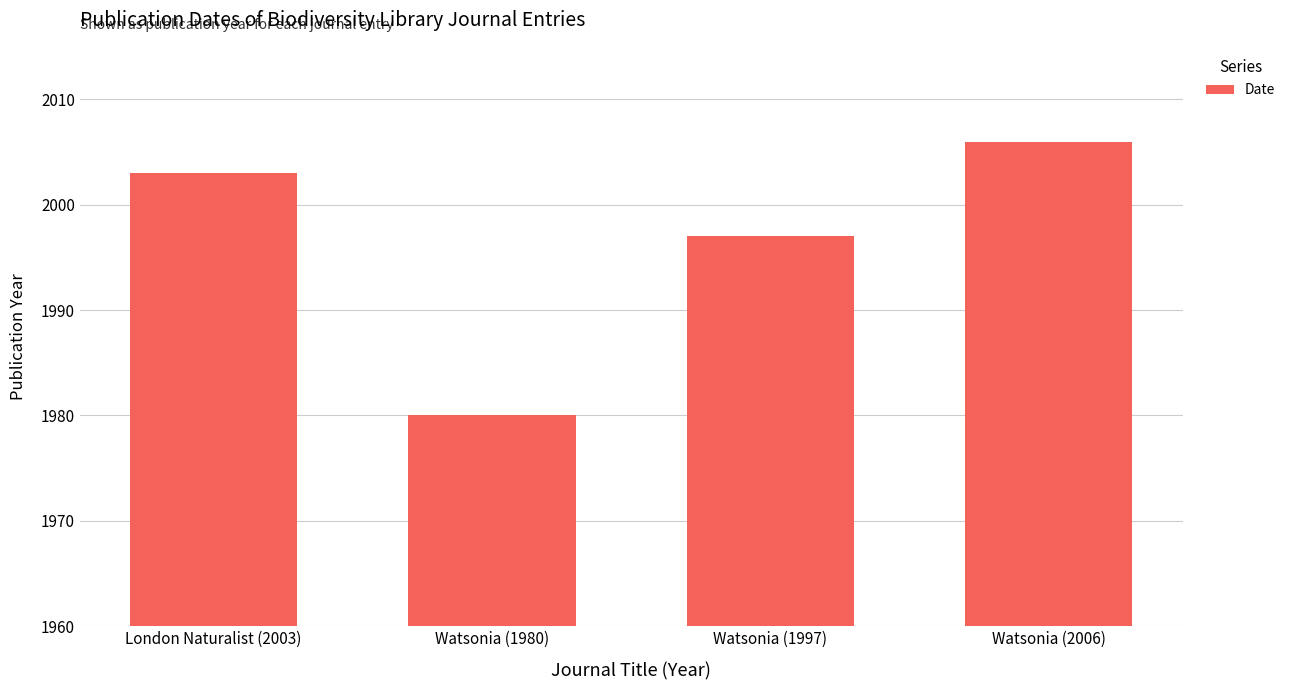

How many distinct data groups are displayed?

1